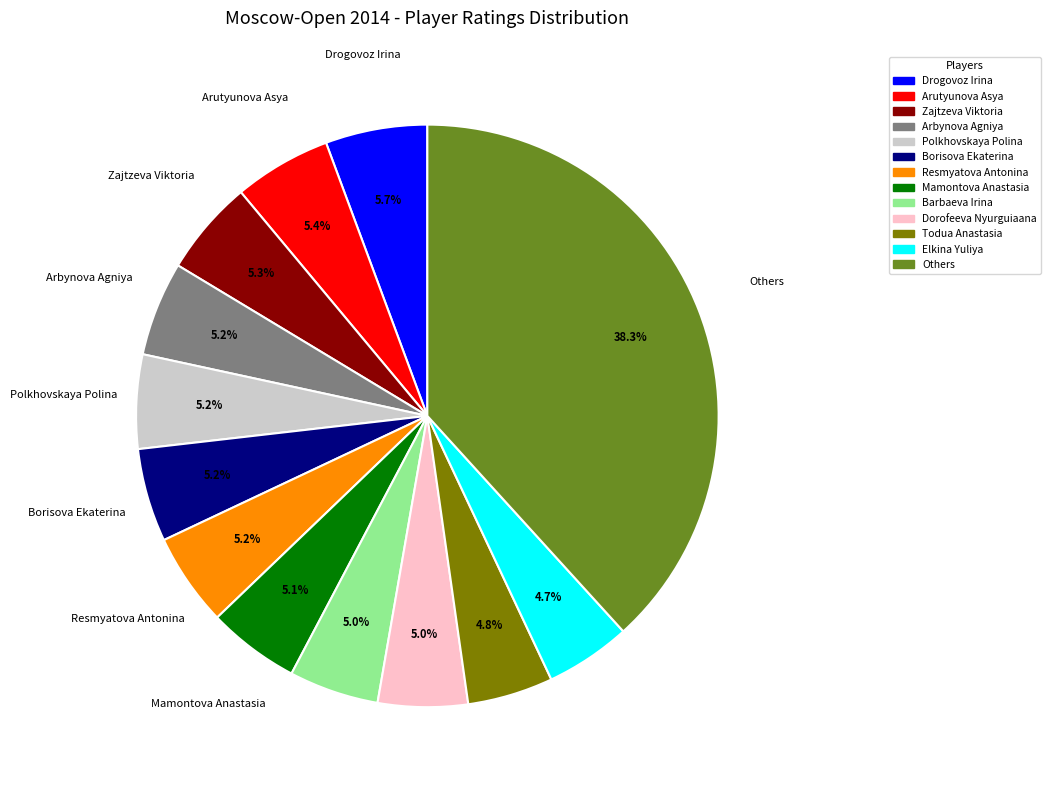

Does any single category account for the majority?

No